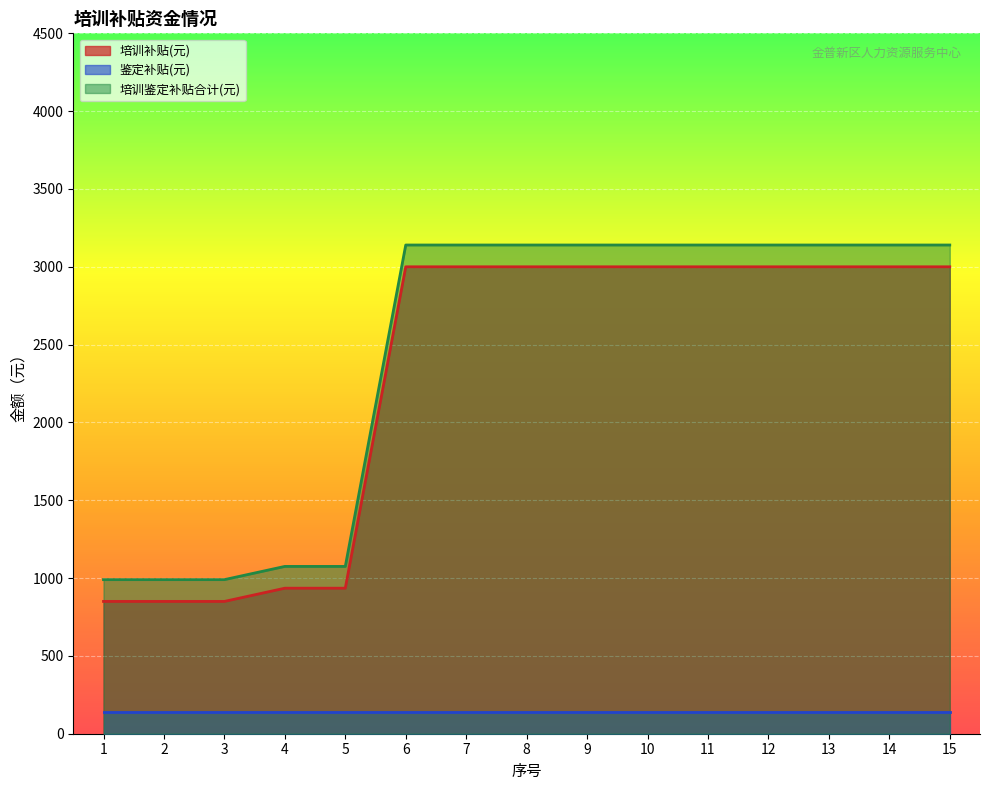

What is the maximum value shown in the chart?

3140